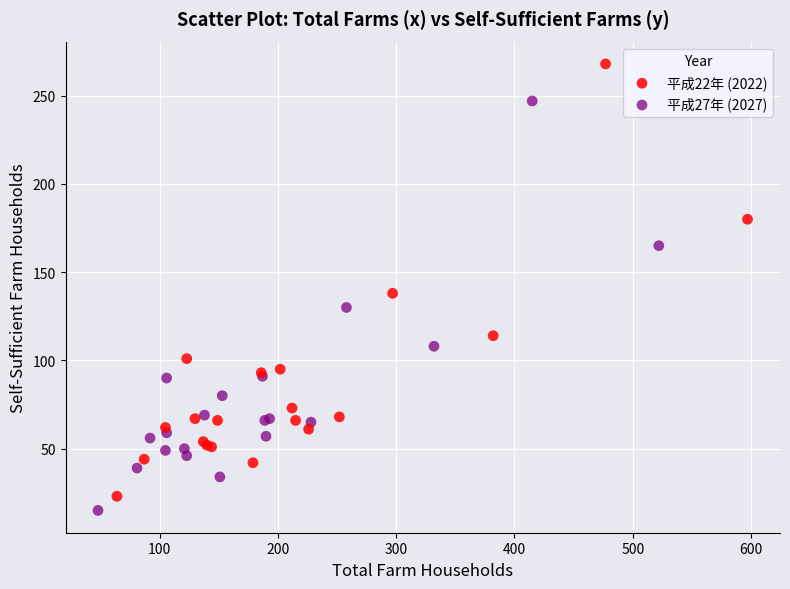

Which series contains the highest Y value?

平成22年 (2022)